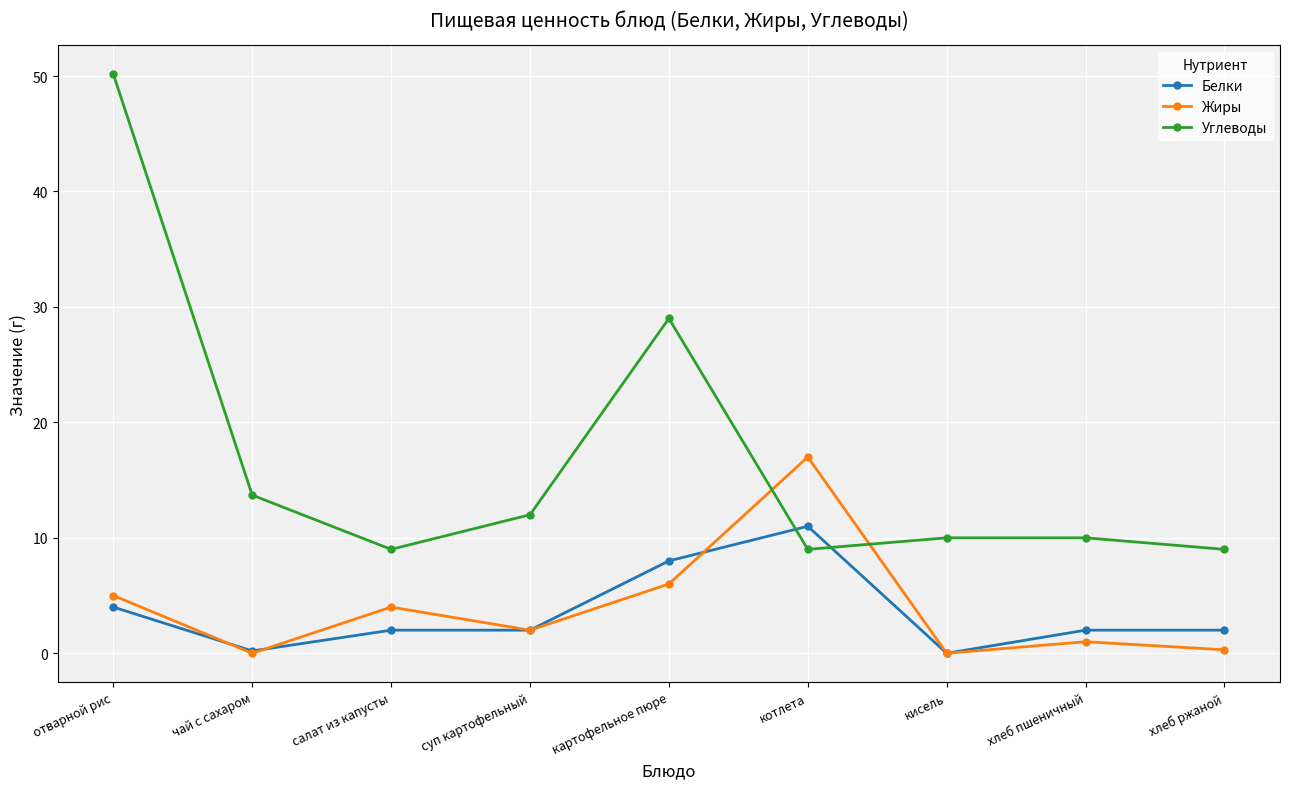

What are all the series names shown in the legend?

Белки, Жиры, Углеводы